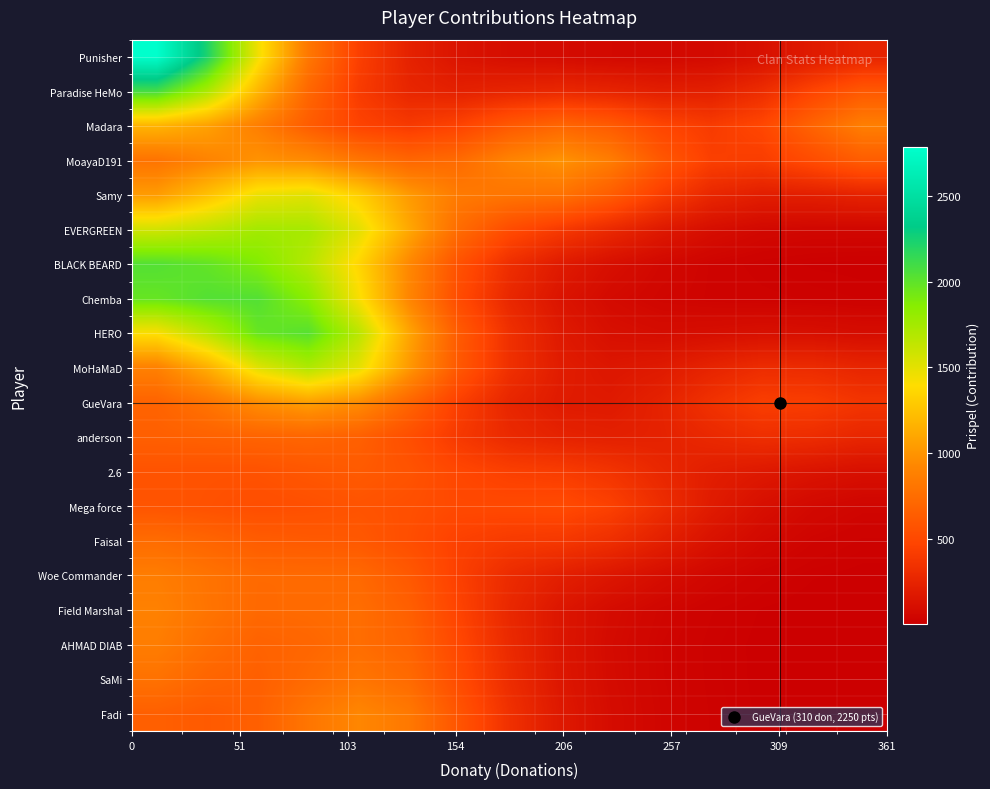

Reading right to left, what are all the values shown in this chart?

Punisher: 248.2	189.3	120.6	77.5	63.5	69.0	81.9	99.5	140.1	237.1	440.1	824.8	1451.8	2221.9	2787.0
Paradise HeMo: 606.6	467.3	308.8	219.6	210.2	248.3	273.7	252.4	227.5	264.8	410.7	711.8	1186.8	1727.4	2094.3
Madara: 870.9	685.4	487.1	409.4	476.4	624.8	701.1	610.8	461.6	398.4	462.7	636.2	867.6	1071.3	1179.0
MoayaD191: 640.5	525.2	421.9	438.2	606.0	858.5	997.2	902.0	736.1	700.4	808.6	948.8	991.9	902.4	792.7
Samy: 245.6	217.2	209.4	270.7	425.3	638.8	786.6	805.7	839.2	1032.2	1319.9	1508.3	1465.5	1240.5	1042.7
EVERGREEN: 52.7	53.5	65.8	103.3	178.0	286.3	399.5	521.9	740.3	1108.6	1505.7	1735.4	1748.6	1650.3	1571.6
BLACK BEARD: 10.1	12.9	19.9	34.5	62.6	110.8	187.6	318.8	557.3	931.1	1356.5	1687.4	1880.1	1985.1	2036.6
Chemba: 19.4	23.8	28.7	34.2	47.4	79.2	145.1	274.3	516.7	916.9	1423.5	1846.7	2037.2	2034.9	1974.1
HERO: 94.3	110.0	116.0	103.3	93.6	112.5	180.8	330.9	620.1	1096.1	1666.3	2026.6	1971.1	1666.6	1415.2
MoHaMaD: 260.3	300.5	307.3	251.0	183.8	159.7	201.3	332.5	599.1	1027.5	1495.1	1703.9	1511.4	1141.9	885.1
GueVara: 366.9	423.0	430.4	346.3	241.2	183.5	188.6	264.0	433.2	697.6	963.0	1066.7	968.2	797.7	682.4
anderson: 265.9	309.6	324.4	282.9	236.4	224.8	242.2	289.1	391.4	540.6	661.7	697.6	684.3	669.5	656.3
2.6: 113.0	140.4	173.5	211.0	275.8	359.9	415.8	438.1	487.4	574.4	621.4	595.5	565.3	566.8	571.4
Mega force: 46.5	67.9	112.2	190.9	313.9	446.9	514.4	504.2	501.6	546.7	574.3	550.4	536.4	559.8	581.2
Faisal: 23.6	37.6	69.7	129.6	223.1	326.0	387.5	405.0	446.7	538.8	609.7	618.7	635.6	694.8	742.8
Woe Commander: 9.8	15.8	29.9	56.6	100.5	157.7	219.8	301.0	437.1	611.1	721.3	725.7	727.6	792.0	857.3
Field Marshal: 4.4	7.2	13.6	26.2	49.3	89.3	157.9	277.3	461.7	658.3	754.3	732.8	722.6	798.8	886.7
AHMAD DIAB: 3.6	5.9	11.2	21.7	42.1	81.4	156.2	290.9	490.1	682.2	751.3	701.7	676.7	756.7	859.3
SaMi: 3.7	6.0	11.4	22.2	43.2	84.2	163.0	306.1	520.7	732.2	806.1	729.0	656.3	696.8	781.8
Fadi: 4.0	6.5	12.4	24.2	47.1	91.6	177.7	335.3	578.1	828.9	921.0	807.2	658.1	620.8	656.7